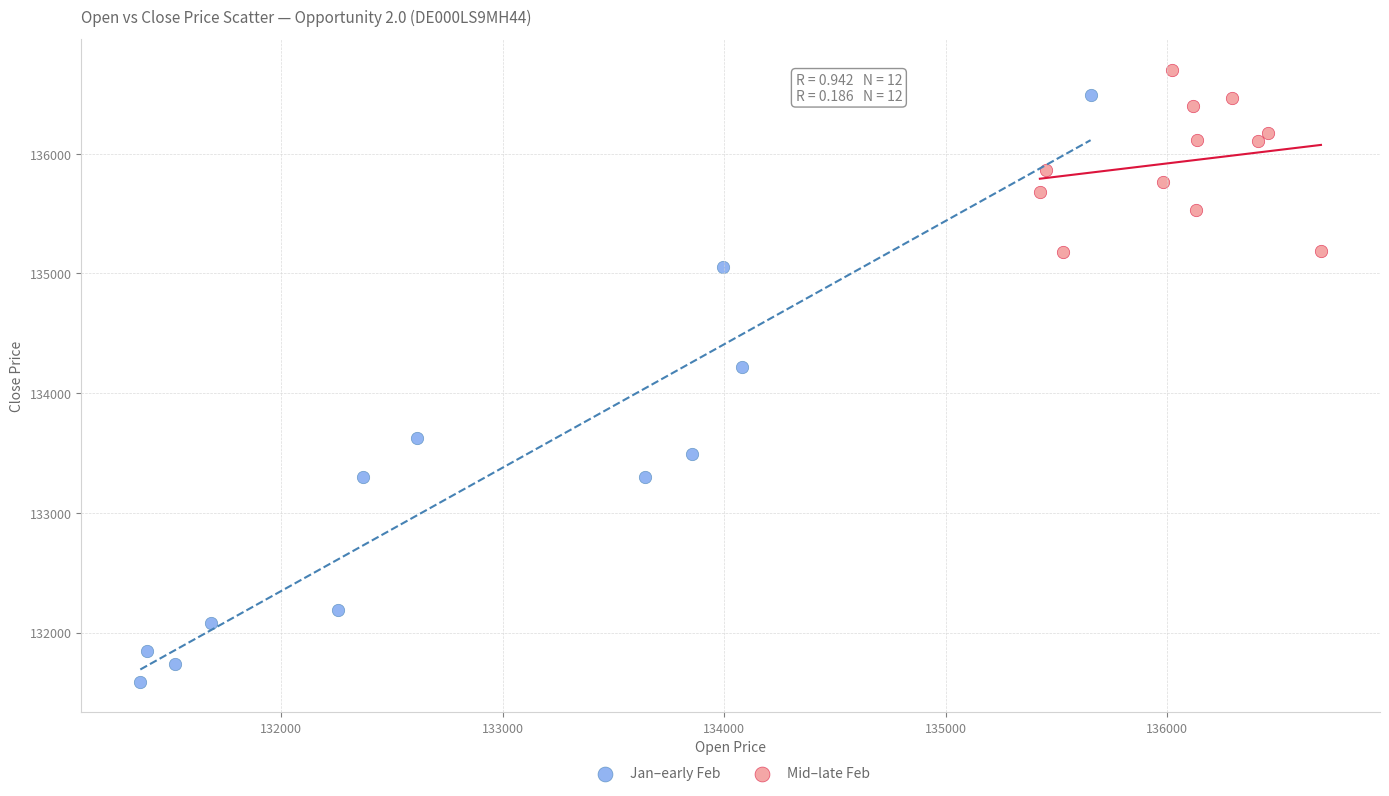

Which series has the largest Y range (max minus min)?

Jan–early Feb